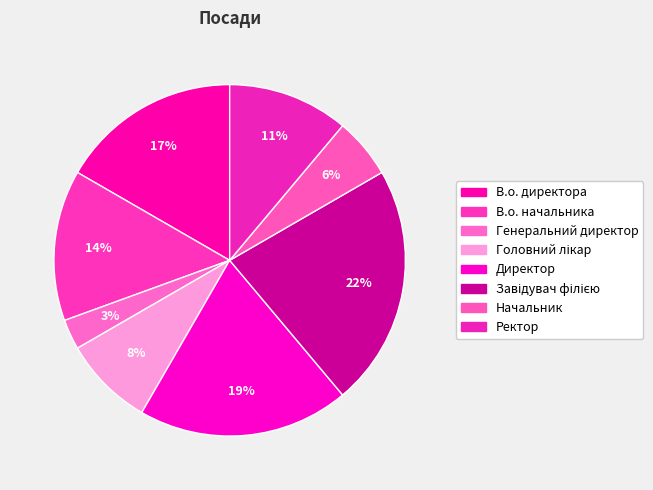

Does any single category account for the majority?

No